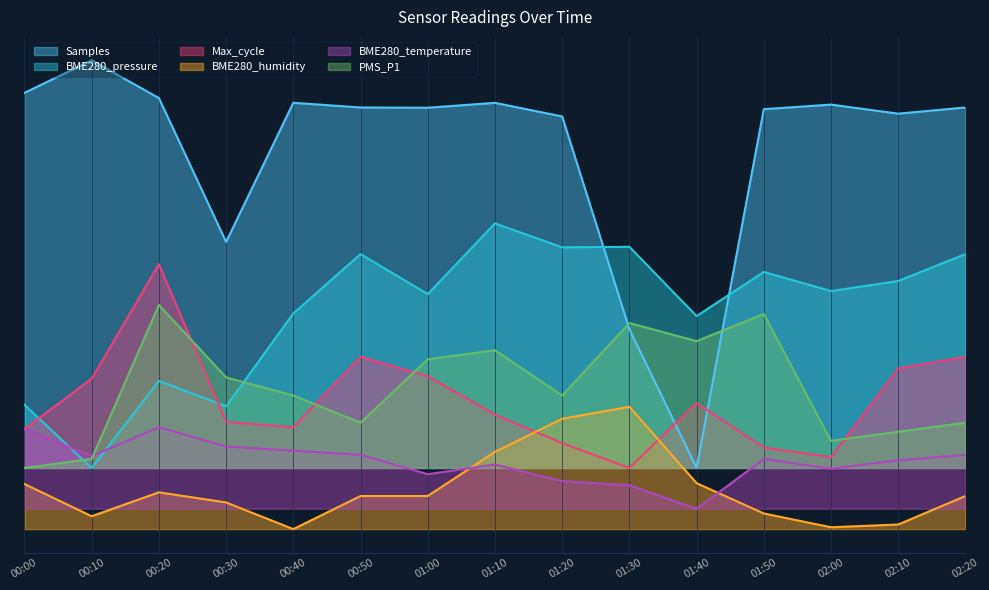

True or false: Max_cycle has a value of 0.1 at 00:00.

True